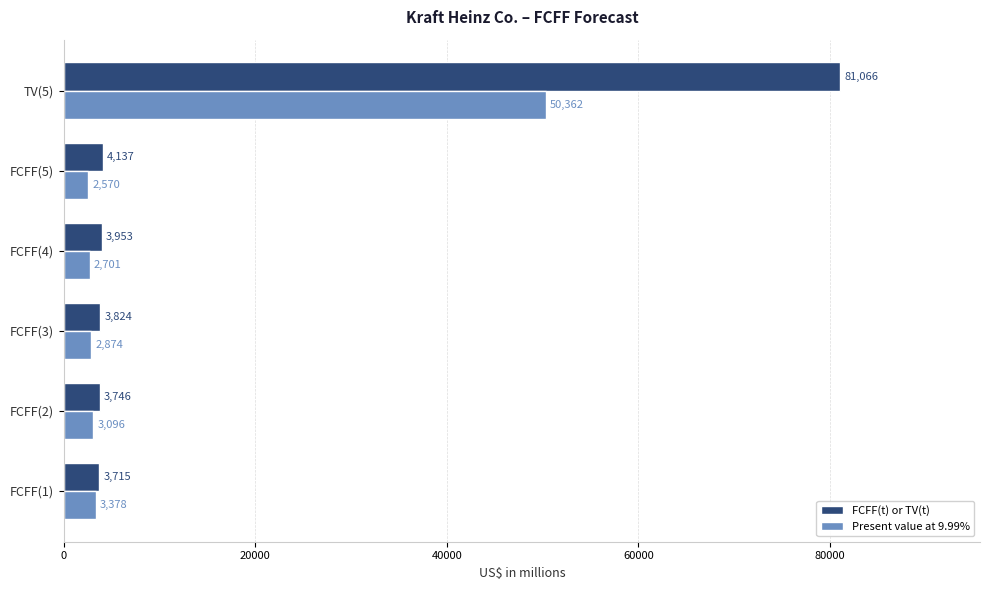

Is it true that Present value at 9.99% equals 2570 at FCFF(5)?

True